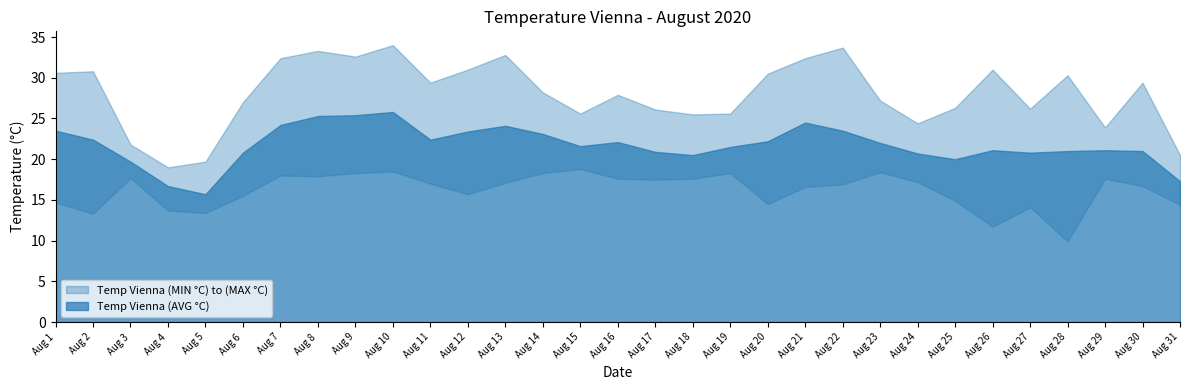

What is the difference between the Temp Vienna (AVG °C) values at Aug 17 and Aug 31?

3.6